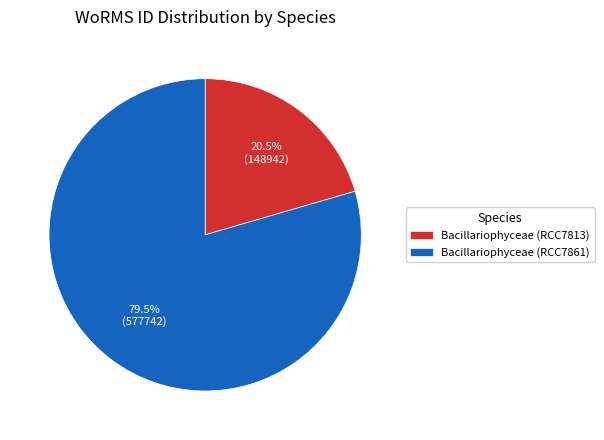

Which category has the biggest portion of the pie?

Bacillariophyceae (RCC7861)